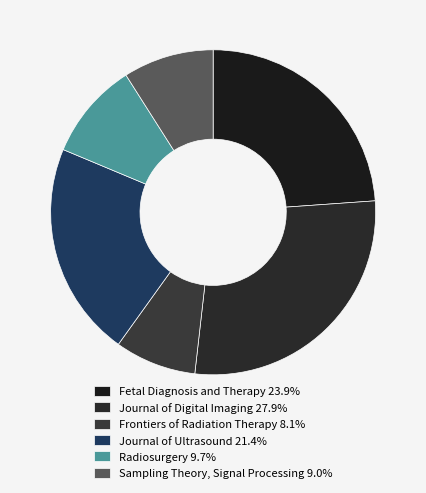

Does Frontiers of Radiation Therapy account for over 50% of the chart?

No